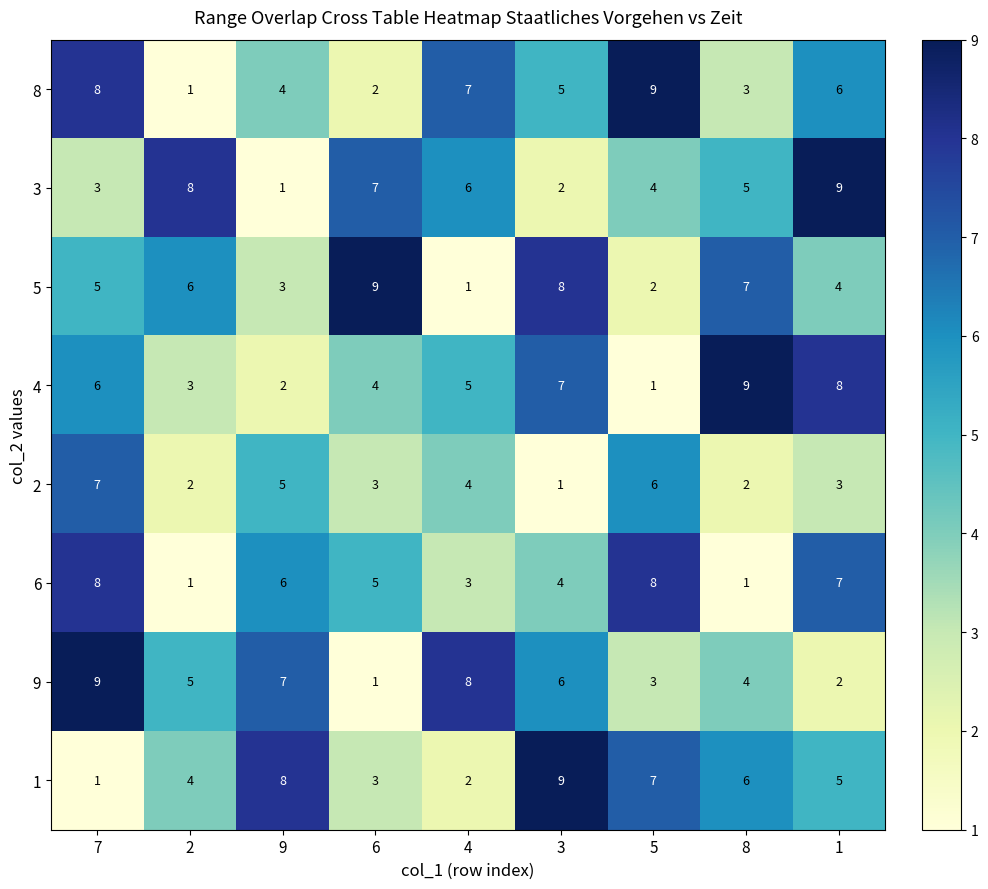

The value of 3 at 5 is 7. True or false?

False